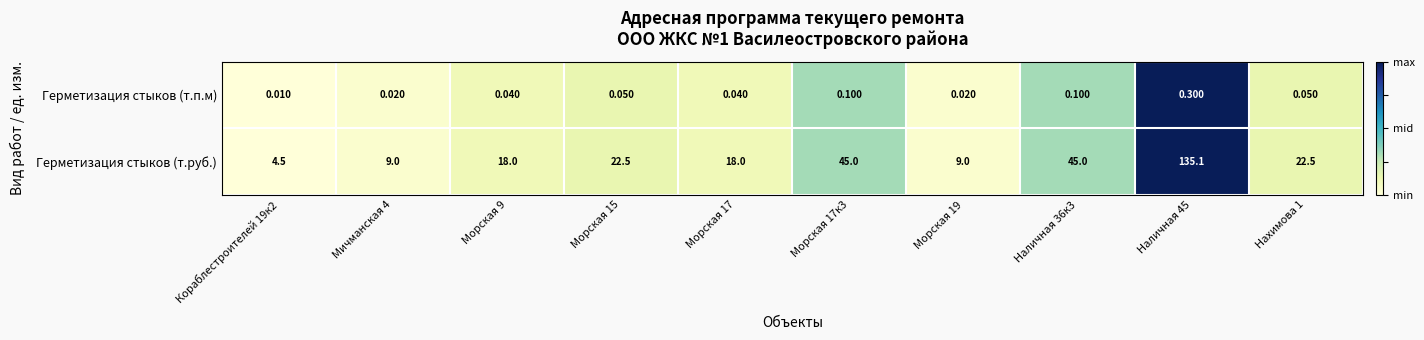

Which series has the largest total across all categories?

Герметизация стыков (т.руб.)